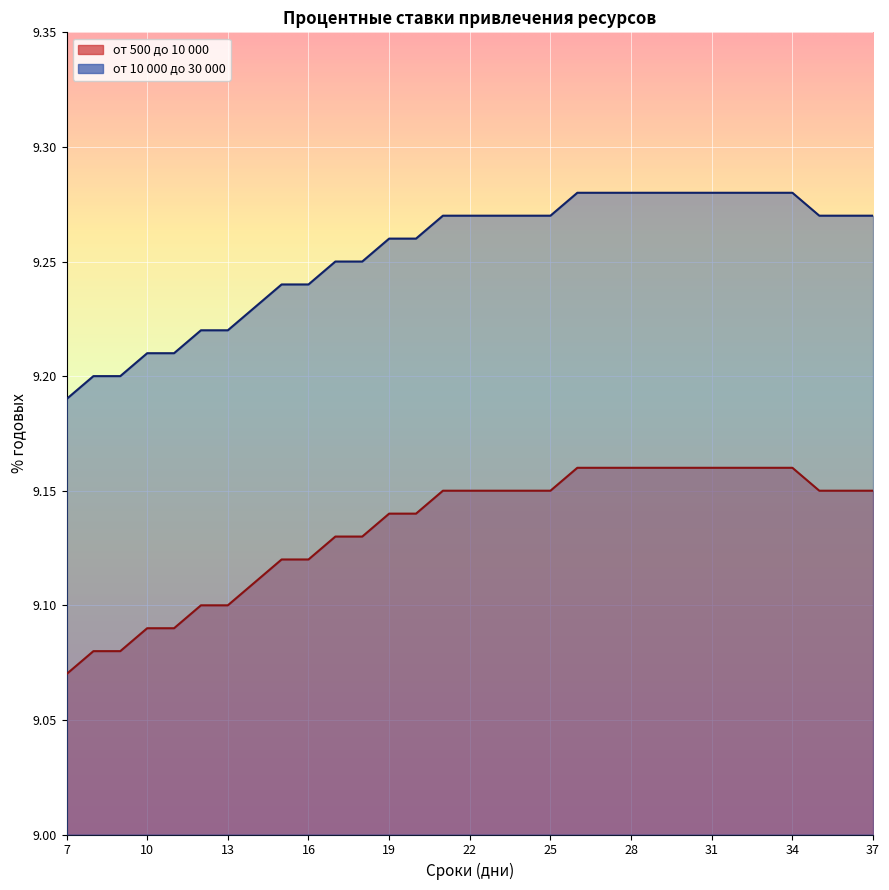

The value of от 500 до 10 000 at 26 is 14.3. True or false?

False